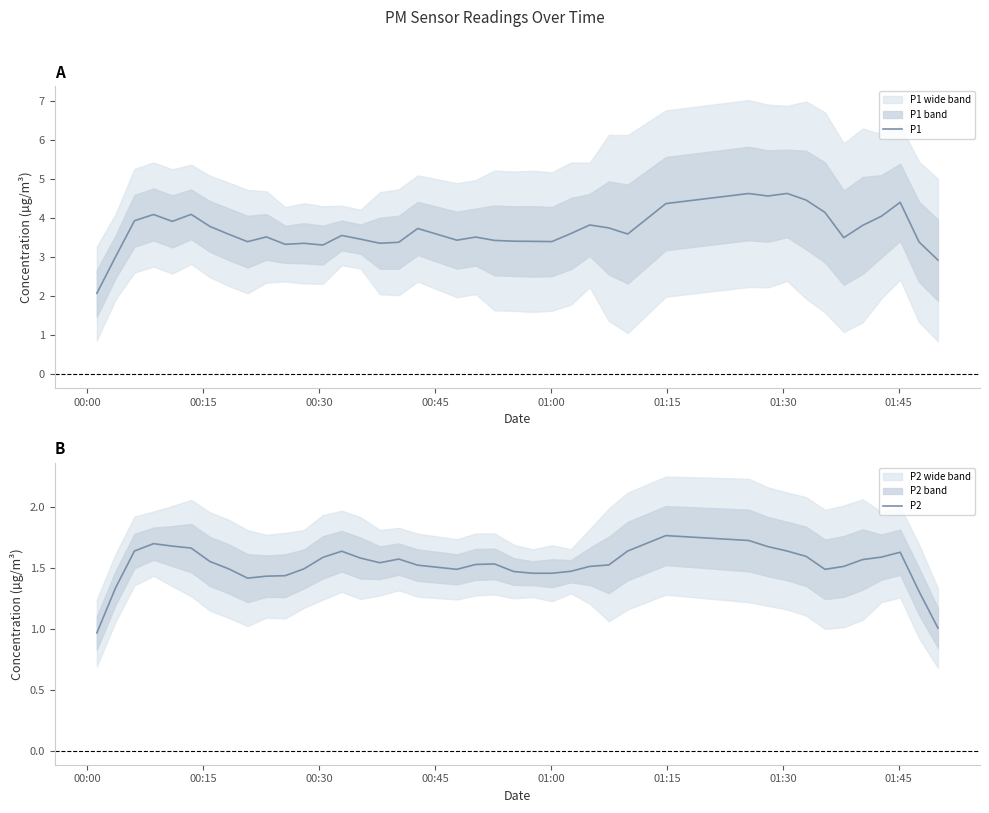

Reading right to left, transcribe all the data shown in this chart.

P1: 2.9	3.4	4.4	4.1	3.8	3.5	4.2	4.5	4.6	4.6	4.6	4.4	3.6	3.8	3.8	3.6	3.4	3.4	3.4	3.4	3.5	3.4	3.7	3.4	3.4	3.5	3.6	3.3	3.4	3.3	3.5	3.4	3.6	3.8	4.1	3.9	4.1	3.9	3.0	2.1
P2: 1.0	1.3	1.6	1.6	1.6	1.5	1.5	1.6	1.6	1.7	1.7	1.8	1.6	1.5	1.5	1.5	1.5	1.5	1.5	1.5	1.5	1.5	1.5	1.6	1.5	1.6	1.6	1.6	1.5	1.4	1.4	1.4	1.5	1.6	1.7	1.7	1.7	1.6	1.3	1.0